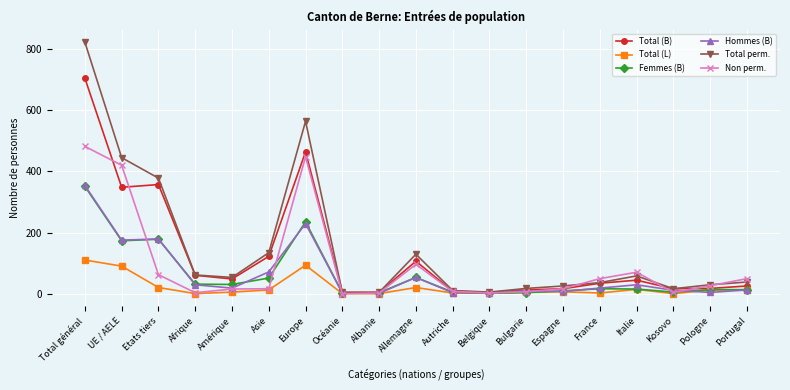

Does the chart have visible grid lines?

Yes